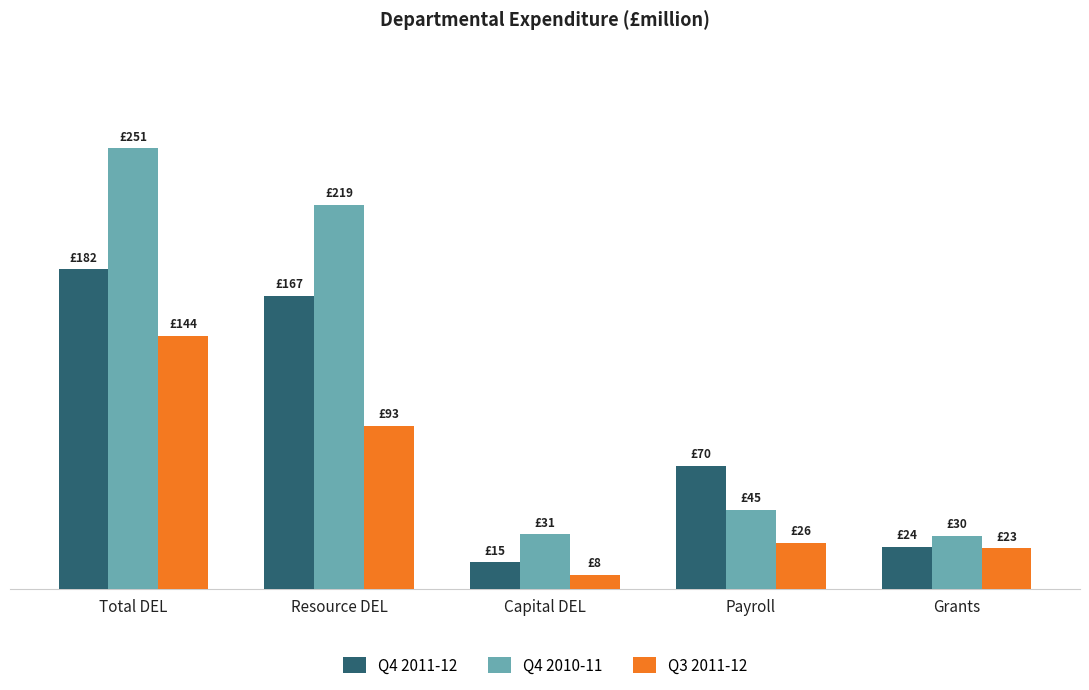

What is the difference between the Q4 2011-12 values at Grants and Capital DEL?

9